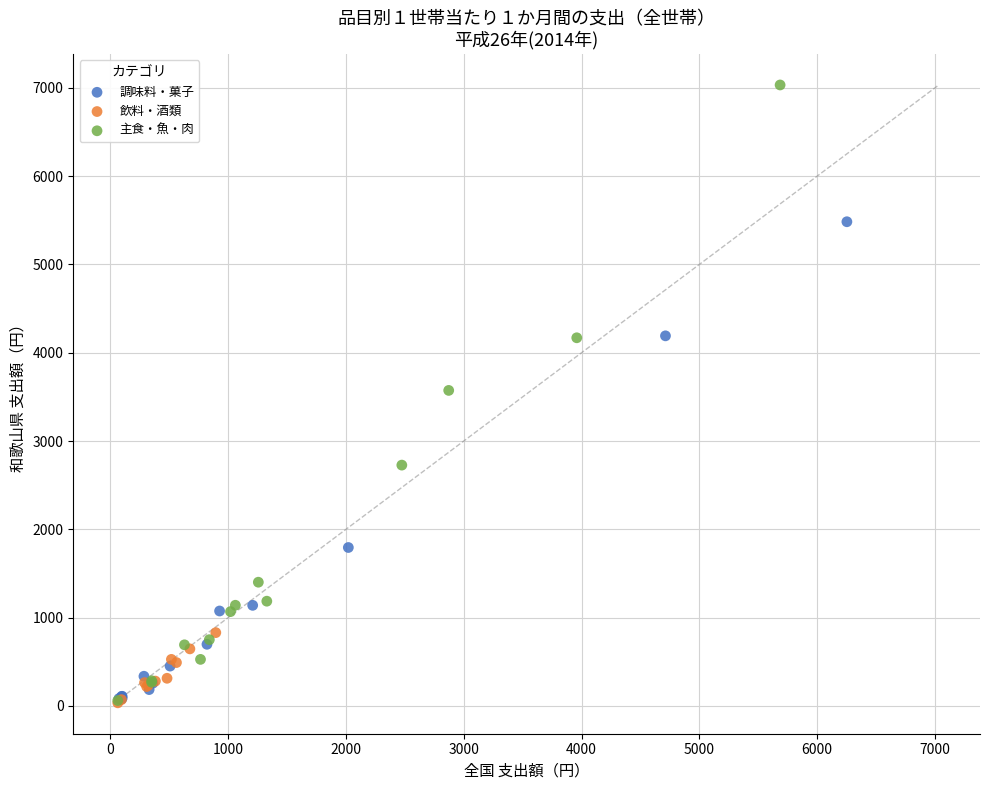

Which series reaches the maximum Y coordinate?

主食・魚・肉